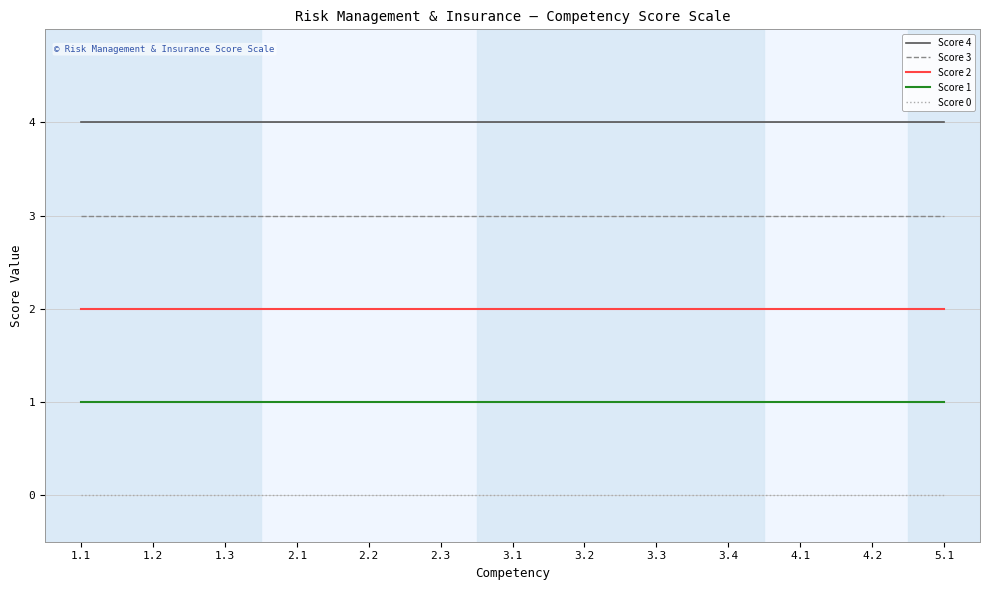

How many series are shown in this chart?

5